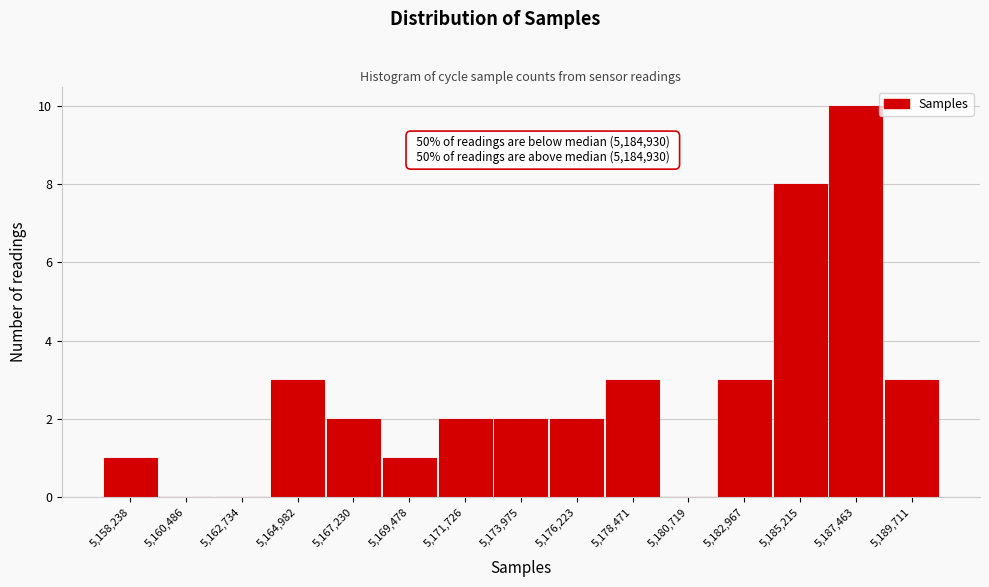

Over which range of the x-axis is the bar tallest?

5186500 to 5188500